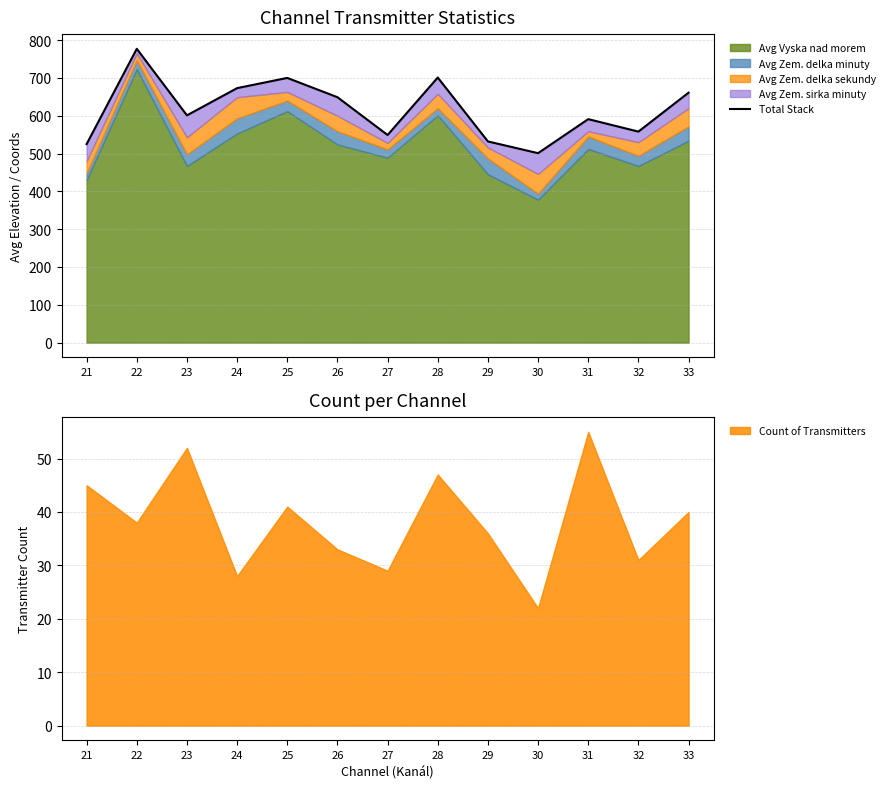

What is the value of the 1st point from the left?

525